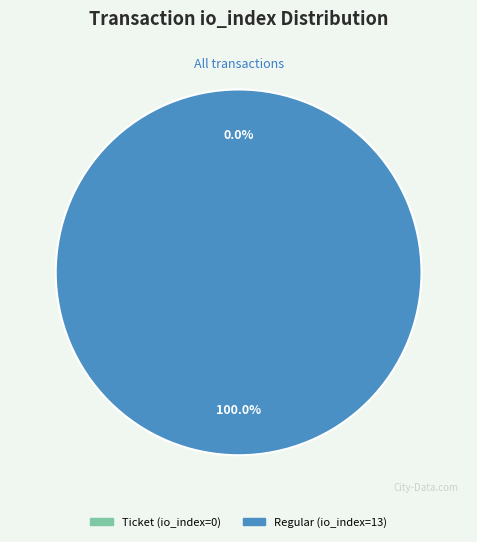

How many segments does this pie chart have?

2